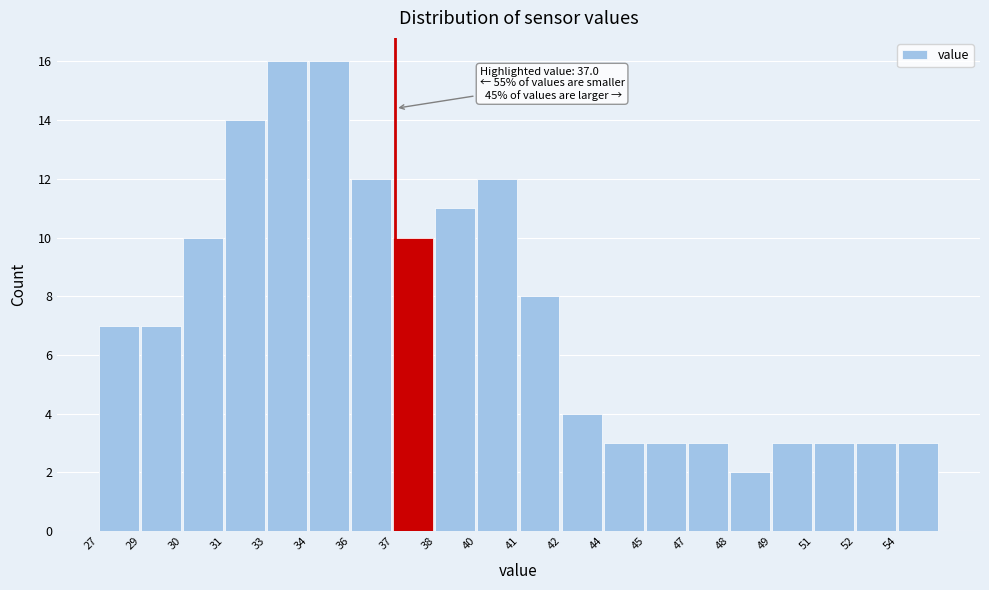

Reading right to left, what are all the values shown in this chart?

54=3	52=3	51=3	49=3	48=2	47=3	45=3	44=3	42=4	41=8	40=12	38=11	37=10	36=12	34=16	33=16	31=14	30=10	29=7	27=7